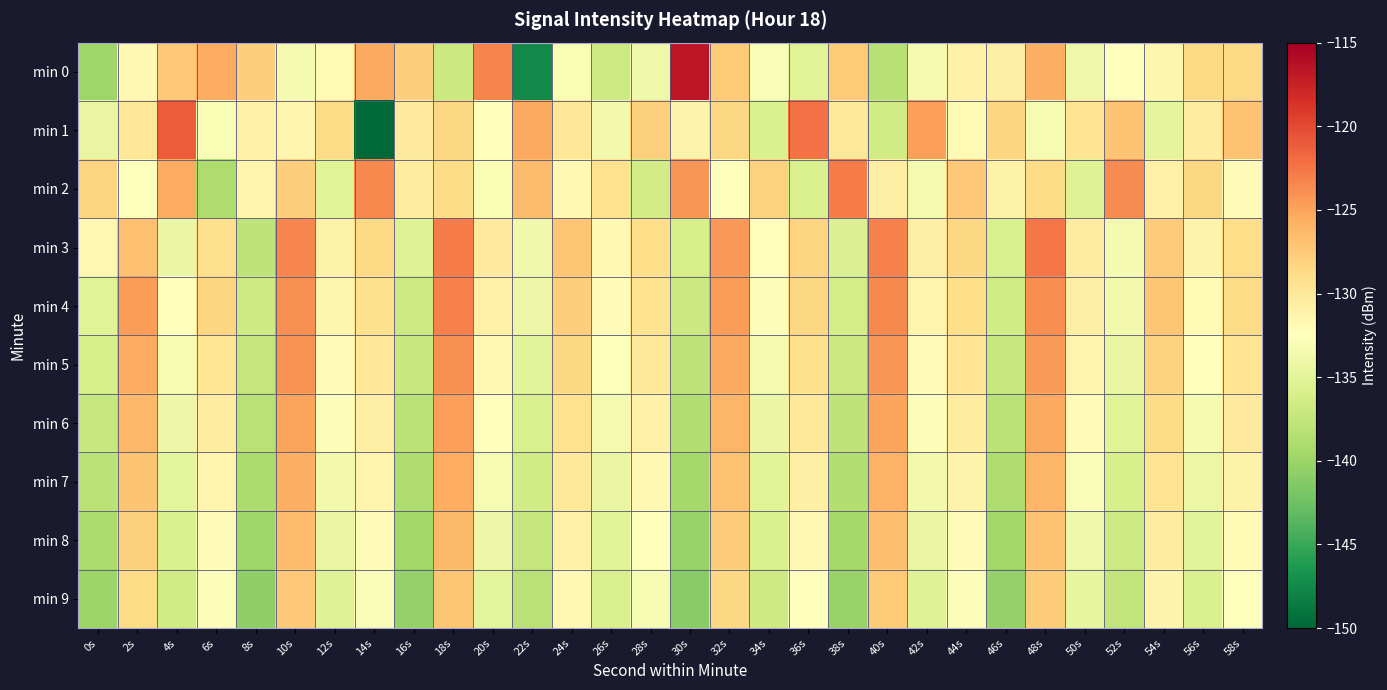

Reading left to right, what are all the values shown in this chart?

min 0: 0s=-139.8	2s=-131.7	4s=-127.4	6s=-125.5	8s=-127.7	10s=-133.3	12s=-131.8	14s=-125.3	16s=-127.8	18s=-137.0	20s=-123.2	22s=-147.5	24s=-133.1	26s=-136.9	28s=-134.0	30s=-116.7	32s=-127.5	34s=-133.0	36s=-135.2	38s=-127.6	40s=-138.3	42s=-133.4	44s=-131.0	46s=-130.8	48s=-125.7	50s=-133.9	52s=-132.5	54s=-131.5	56s=-128.6	58s=-128.6
min 1: 0s=-134.5	2s=-129.8	4s=-121.1	6s=-133.1	8s=-130.9	10s=-131.3	12s=-128.7	14s=-149.8	16s=-130.3	18s=-128.5	20s=-132.5	22s=-125.3	24s=-129.8	26s=-133.6	28s=-127.9	30s=-131.2	32s=-128.4	34s=-135.7	36s=-122.3	38s=-130.1	40s=-136.5	42s=-124.8	44s=-131.9	46s=-128.3	48s=-133.2	50s=-129.6	52s=-127.1	54s=-134.8	56s=-130.5	58s=-126.9
min 2: 0s=-128.2	2s=-132.7	4s=-125.4	6s=-138.9	8s=-131.3	10s=-127.8	12s=-135.2	14s=-123.6	16s=-130.4	18s=-128.7	20s=-133.1	22s=-126.5	24s=-131.8	26s=-129.3	28s=-136.4	30s=-124.2	32s=-132.6	34s=-128.1	36s=-135.8	38s=-122.9	40s=-130.7	42s=-133.5	44s=-127.4	46s=-131.1	48s=-128.8	50s=-135.3	52s=-123.7	54s=-130.9	56s=-128.5	58s=-132.2
min 3: 0s=-131.6	2s=-126.8	4s=-134.3	6s=-129.1	8s=-137.7	10s=-123.4	12s=-131.0	14s=-128.6	16s=-135.5	18s=-122.8	20s=-130.2	22s=-133.8	24s=-127.3	26s=-131.7	28s=-129.0	30s=-136.1	32s=-124.4	34s=-132.3	36s=-128.2	38s=-135.6	40s=-123.1	42s=-130.8	44s=-128.4	46s=-135.9	48s=-122.6	50s=-130.5	52s=-133.4	54s=-127.6	56s=-131.2	58s=-128.9
min 4: 0s=-135.1	2s=-124.7	4s=-132.4	6s=-128.3	8s=-136.7	10s=-123.9	12s=-131.5	14s=-129.2	16s=-136.8	18s=-123.2	20s=-130.9	22s=-134.1	24s=-127.8	26s=-132.1	28s=-129.4	30s=-137.0	32s=-124.6	34s=-132.8	36s=-128.5	38s=-136.2	40s=-123.5	42s=-131.3	44s=-129.0	46s=-136.5	48s=-123.8	50s=-130.6	52s=-133.7	54s=-127.2	56s=-131.9	58s=-128.7
min 5: 0s=-136.0	2s=-125.5	4s=-133.2	6s=-129.7	8s=-137.4	10s=-124.1	12s=-132.0	14s=-129.8	16s=-137.1	18s=-124.0	20s=-131.7	22s=-135.0	24s=-128.5	26s=-132.7	28s=-130.1	30s=-137.8	32s=-125.3	34s=-133.5	36s=-129.2	38s=-137.0	40s=-124.2	42s=-132.1	44s=-129.6	46s=-137.2	48s=-124.5	50s=-131.4	52s=-134.4	54s=-128.0	56s=-132.6	58s=-129.5
min 6: 0s=-137.2	2s=-126.3	4s=-134.1	6s=-130.5	8s=-138.2	10s=-125.0	12s=-132.9	14s=-130.6	16s=-138.0	18s=-124.8	20s=-132.5	22s=-135.8	24s=-129.3	26s=-133.5	28s=-130.9	30s=-138.6	32s=-126.1	34s=-134.3	36s=-130.0	38s=-137.8	40s=-125.1	42s=-132.9	44s=-130.4	46s=-138.0	48s=-125.3	50s=-132.2	52s=-135.2	54s=-128.8	56s=-133.4	58s=-130.3
min 7: 0s=-138.1	2s=-127.1	4s=-134.9	6s=-131.3	8s=-139.0	10s=-125.8	12s=-133.7	14s=-131.4	16s=-138.8	18s=-125.6	20s=-133.3	22s=-136.6	24s=-130.1	26s=-134.3	28s=-131.7	30s=-139.4	32s=-126.9	34s=-135.1	36s=-130.8	38s=-138.6	40s=-125.9	42s=-133.7	44s=-131.2	46s=-138.8	48s=-126.1	50s=-133.0	52s=-136.0	54s=-129.6	56s=-134.2	58s=-131.1
min 8: 0s=-139.0	2s=-127.9	4s=-135.7	6s=-132.1	8s=-139.8	10s=-126.6	12s=-134.5	14s=-132.2	16s=-139.6	18s=-126.4	20s=-134.1	22s=-137.4	24s=-130.9	26s=-135.1	28s=-132.5	30s=-140.2	32s=-127.7	34s=-135.9	36s=-131.6	38s=-139.4	40s=-126.7	42s=-134.5	44s=-132.0	46s=-139.6	48s=-126.9	50s=-133.8	52s=-136.8	54s=-130.4	56s=-135.0	58s=-131.9
min 9: 0s=-139.9	2s=-128.7	4s=-136.5	6s=-132.9	8s=-140.6	10s=-127.4	12s=-135.3	14s=-133.0	16s=-140.4	18s=-127.2	20s=-134.9	22s=-138.2	24s=-131.7	26s=-135.9	28s=-133.3	30s=-141.0	32s=-128.5	34s=-136.7	36s=-132.4	38s=-140.2	40s=-127.5	42s=-135.3	44s=-132.8	46s=-140.4	48s=-127.7	50s=-134.6	52s=-137.6	54s=-131.2	56s=-135.8	58s=-132.7